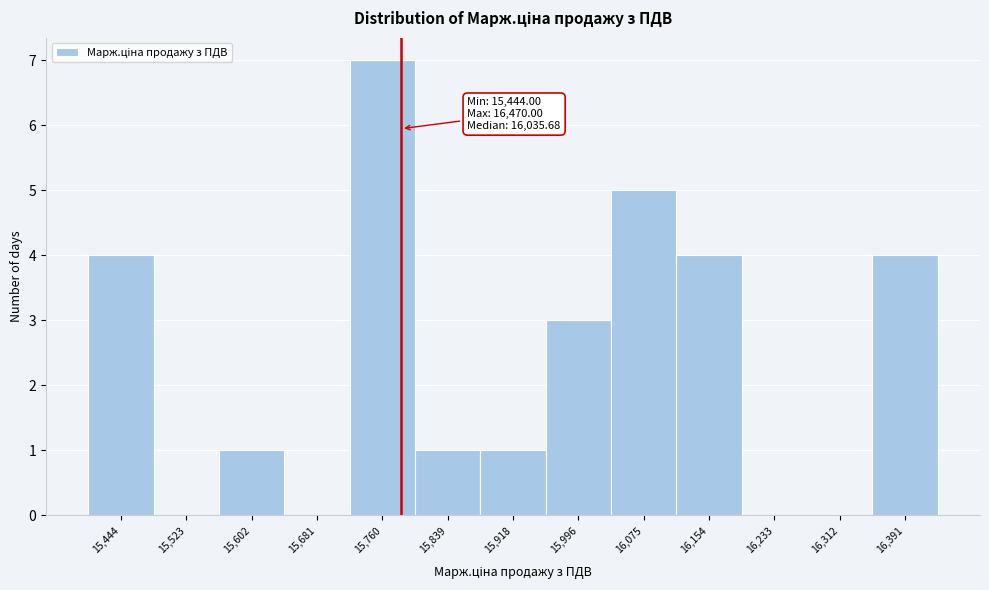

Reading right to left, transcribe all the data shown in this chart.

16,391=4	16,312=0	16,233=0	16,154=4	16,075=5	15,996=3	15,918=1	15,839=1	15,760=7	15,681=0	15,602=1	15,523=0	15,444=4